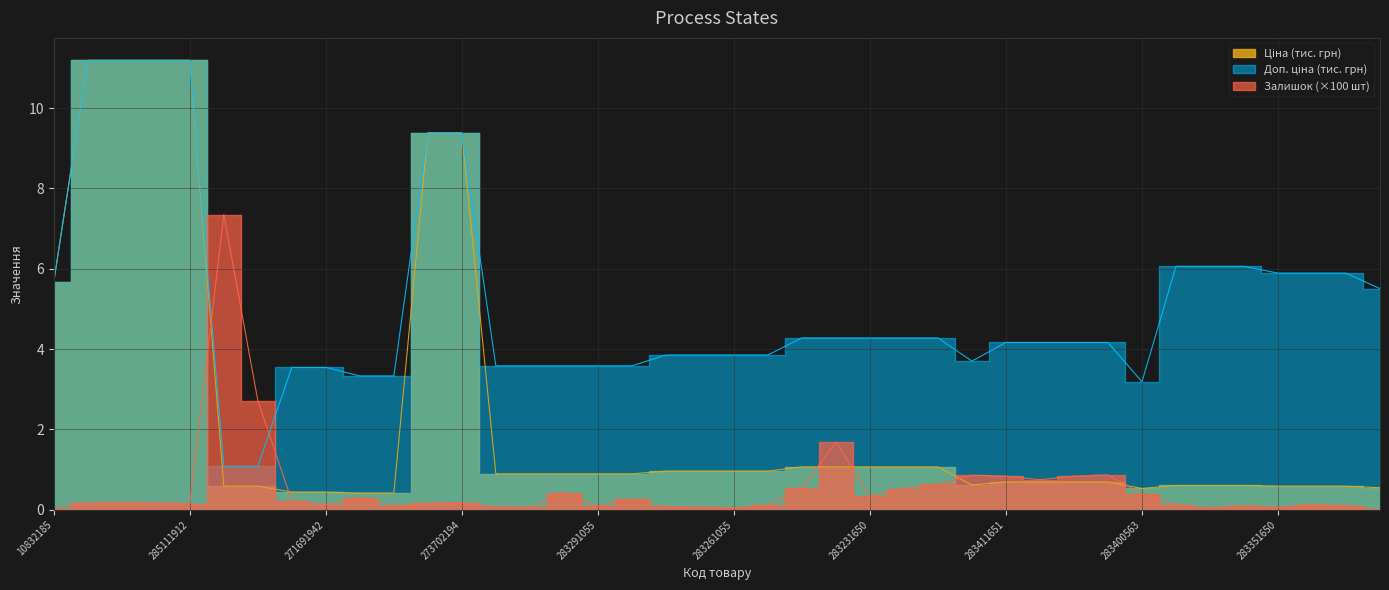

True or false: Залишок has more than 1 points higher than both neighbors.

True